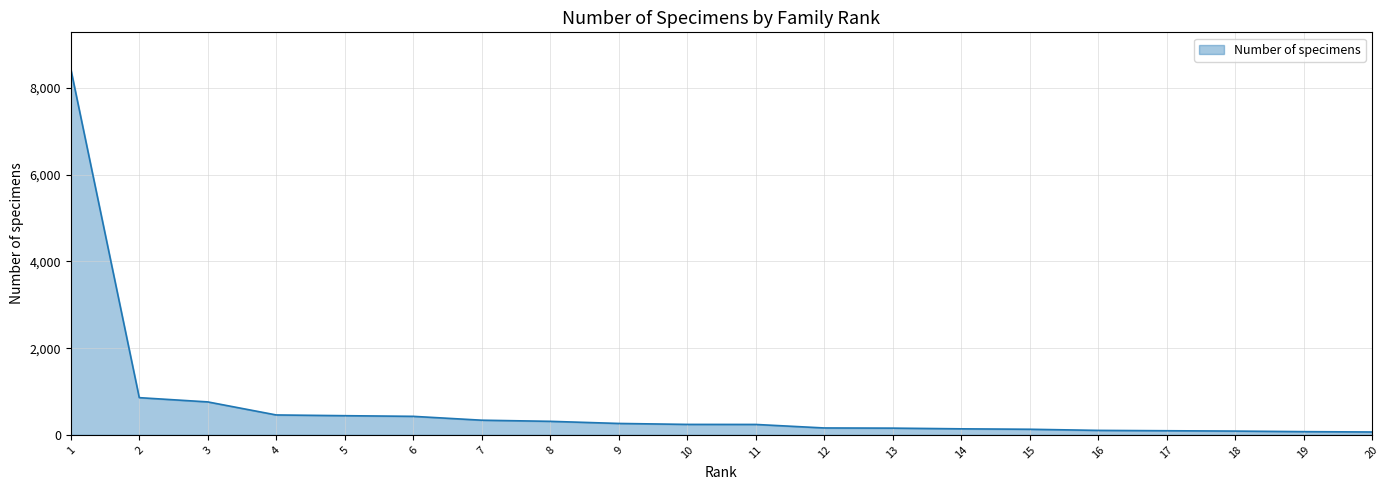

True or false: the data shows 761 at 3.

True